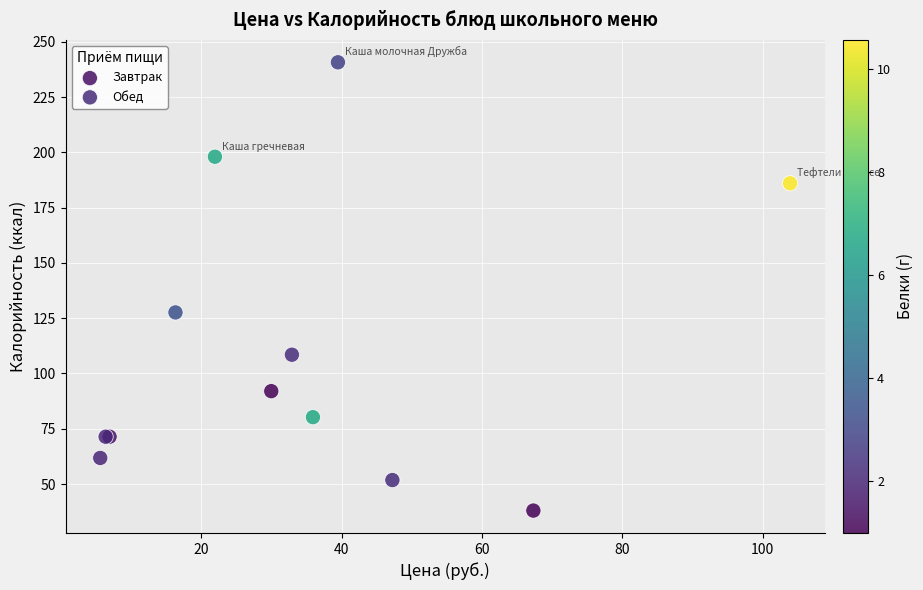

What are all the series names shown in the legend?

Завтрак, Обед